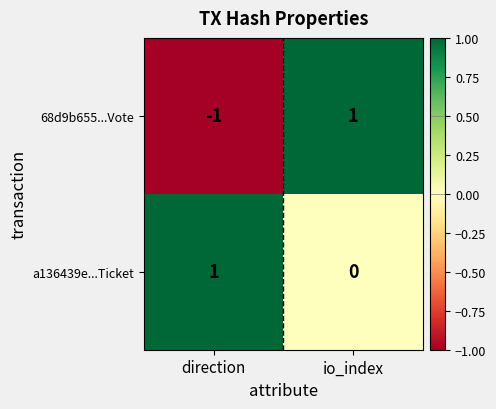

Is it true that a136439e...Ticket equals 0 at io_index?

True